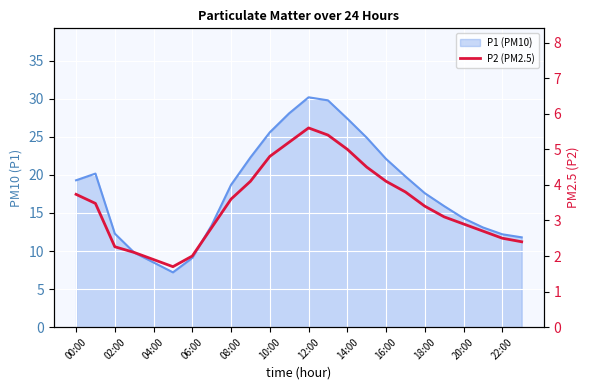

What position from the right is 19?

5